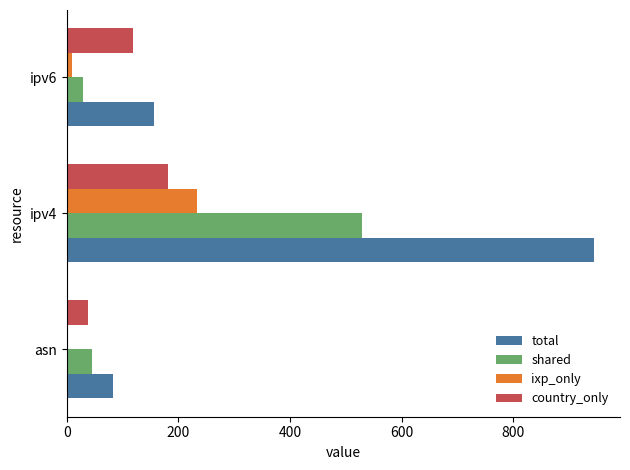

At which label is total closest to 513?

ipv6